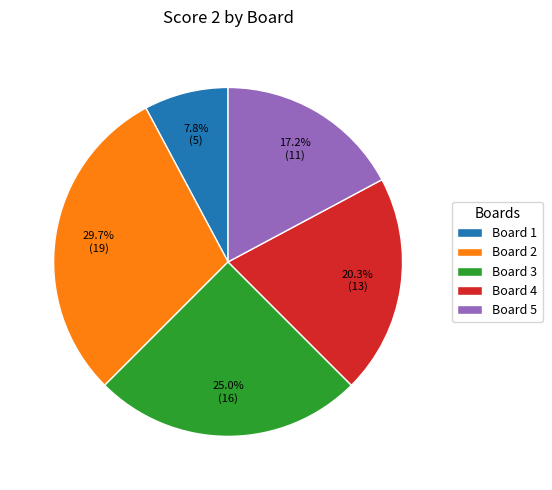

To the nearest percent, what is the difference between the Board 3 and Board 1 slice percentages?

17%